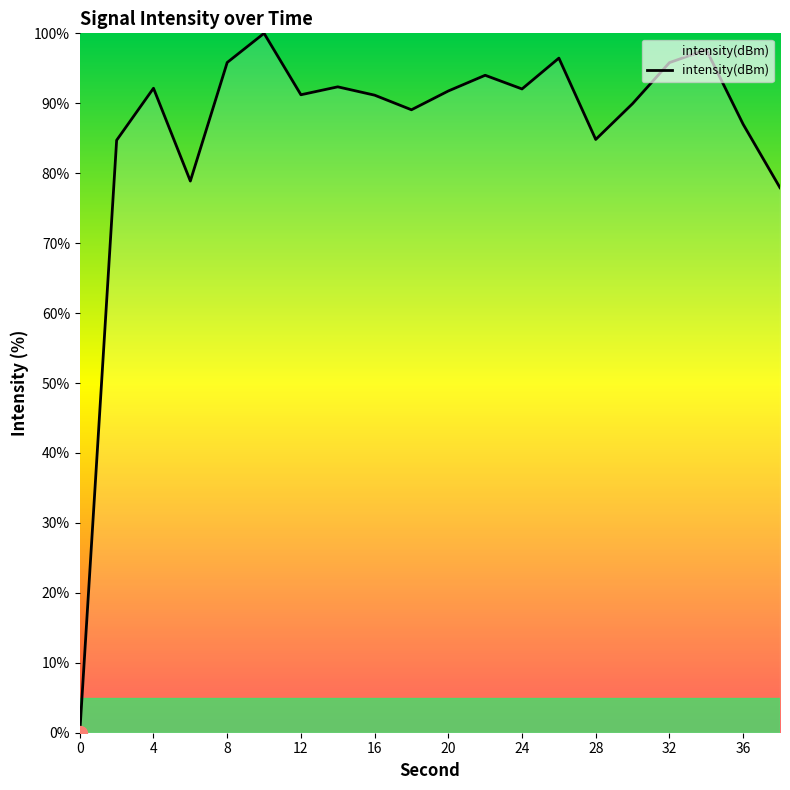

What is the maximum value shown in the chart?

100.0